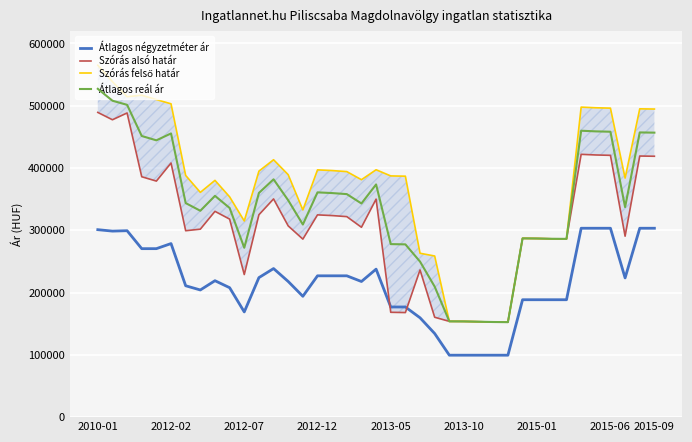

The value of Átlagos négyzetméter ár at 2012-02 is 278612. True or false?

True